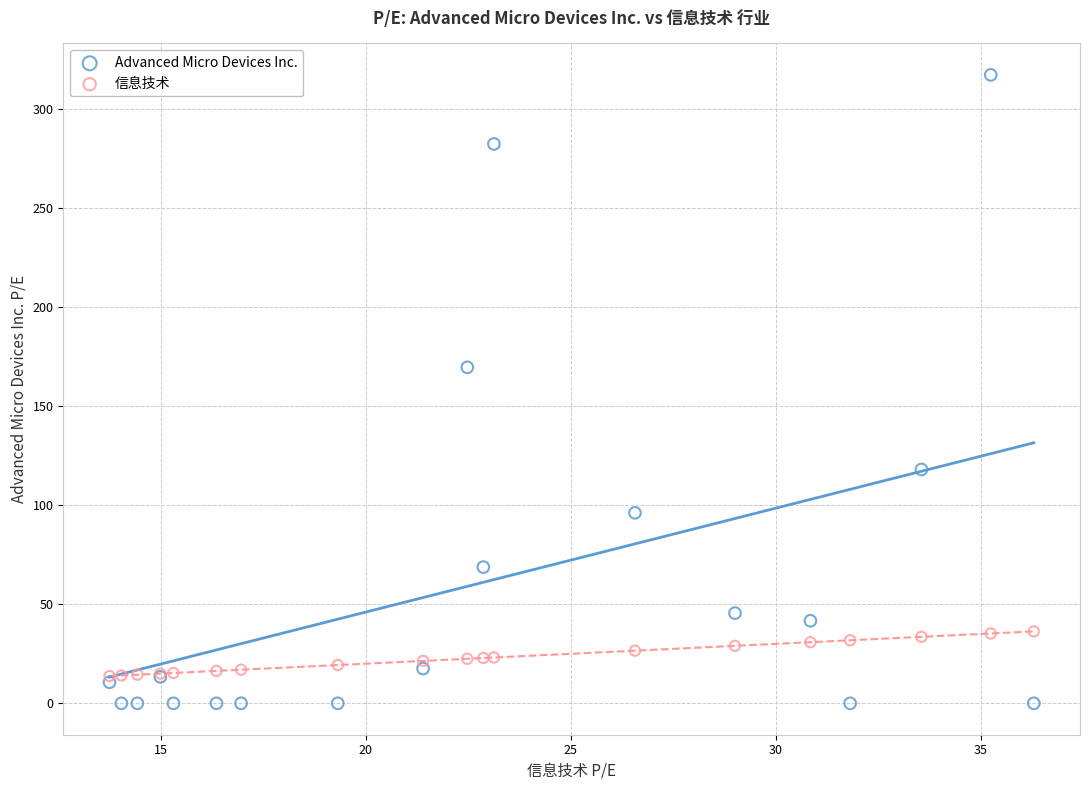

Across all series, what Y value is closest to 158?

169.6